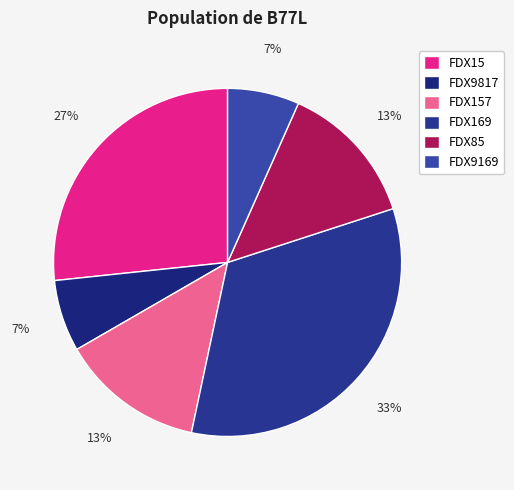

Which has a higher value, FDX85 or FDX15?

FDX15